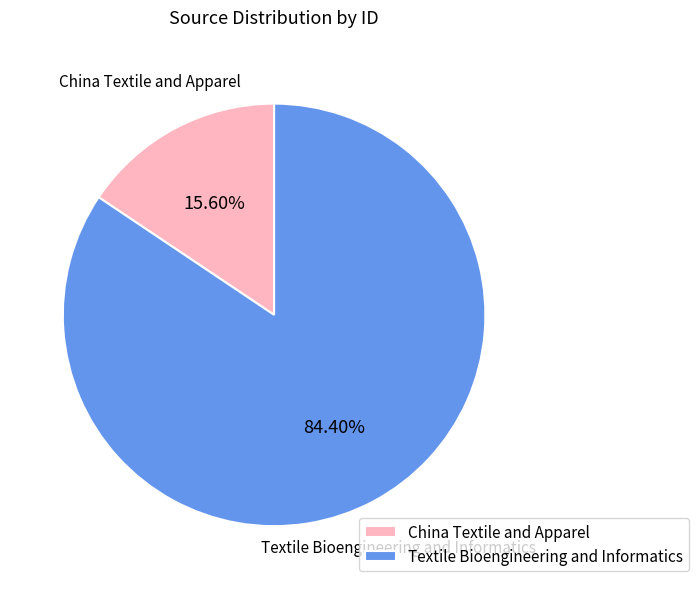

Between China Textile and Apparel and Textile Bioengineering and Informatics, which is larger?

Textile Bioengineering and Informatics